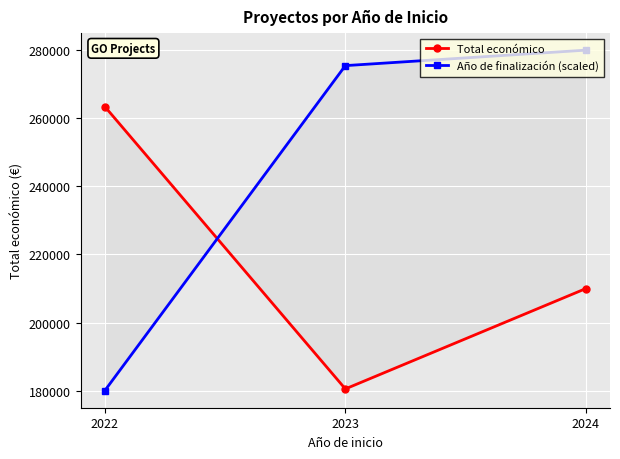

Which series has the largest total across all categories?

Año de finalización (scaled)